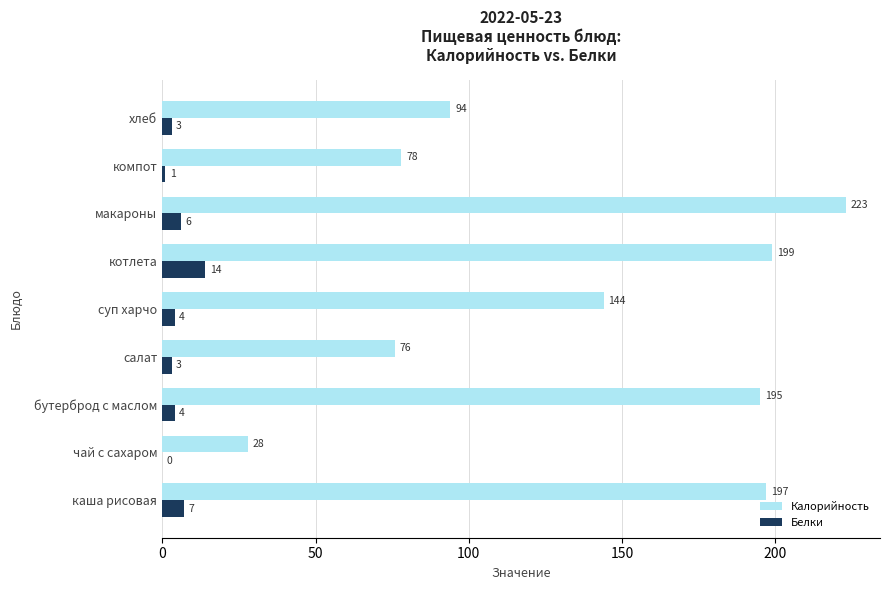

Which category has the highest value in the Калорийность series?

макароны